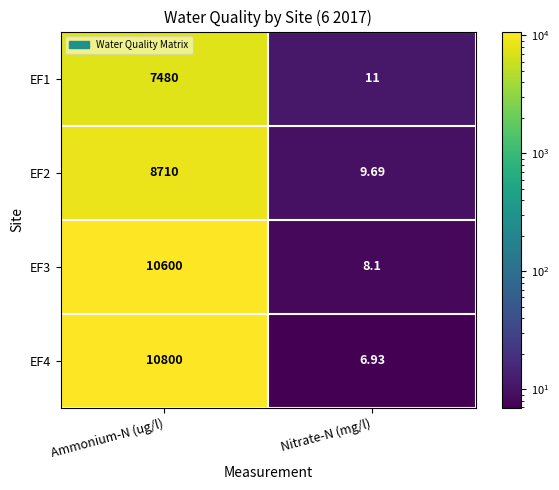

Which label corresponds to the largest value in the chart?

Ammonium-N (ug/l)